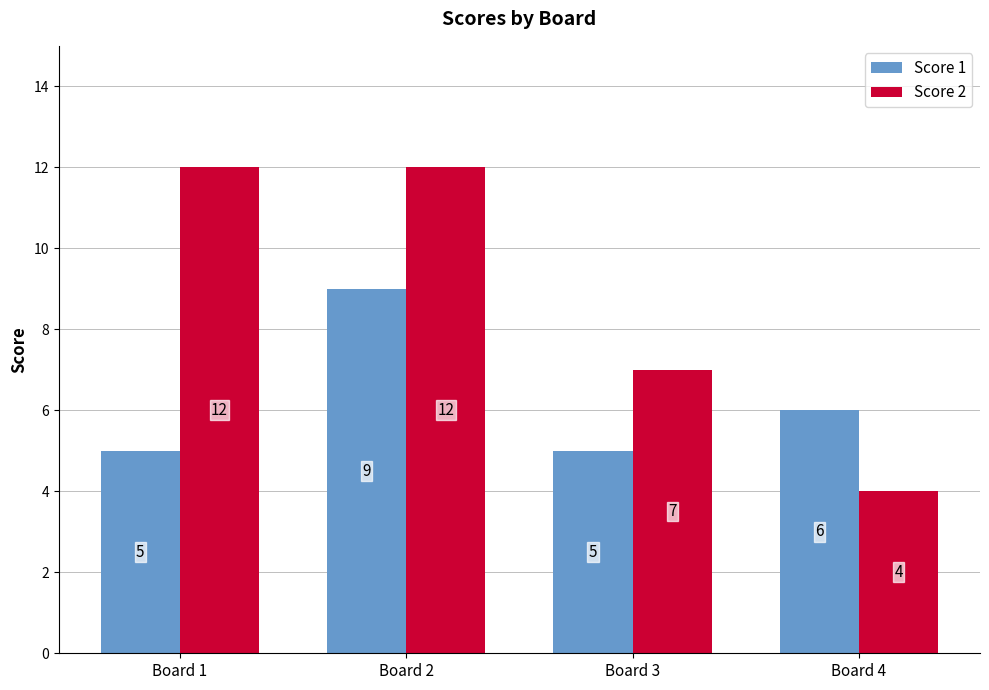

How many distinct data groups are displayed?

2